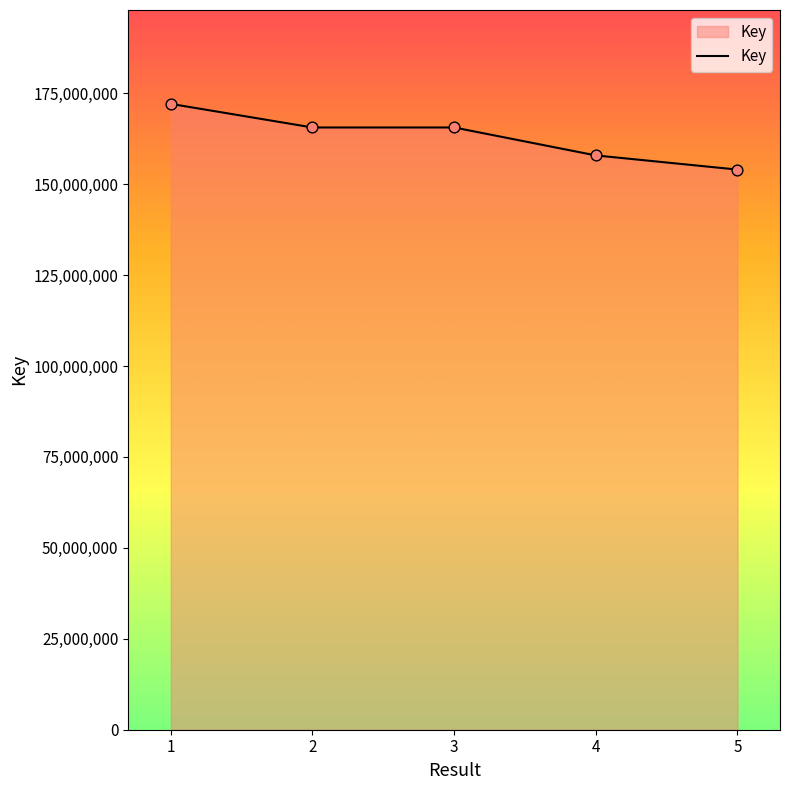

What is the change in value from 1 to 4?

-14170039